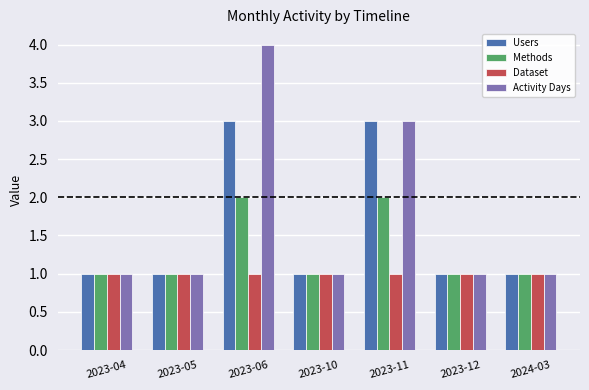

Which category has the highest value across all series?

2023-06